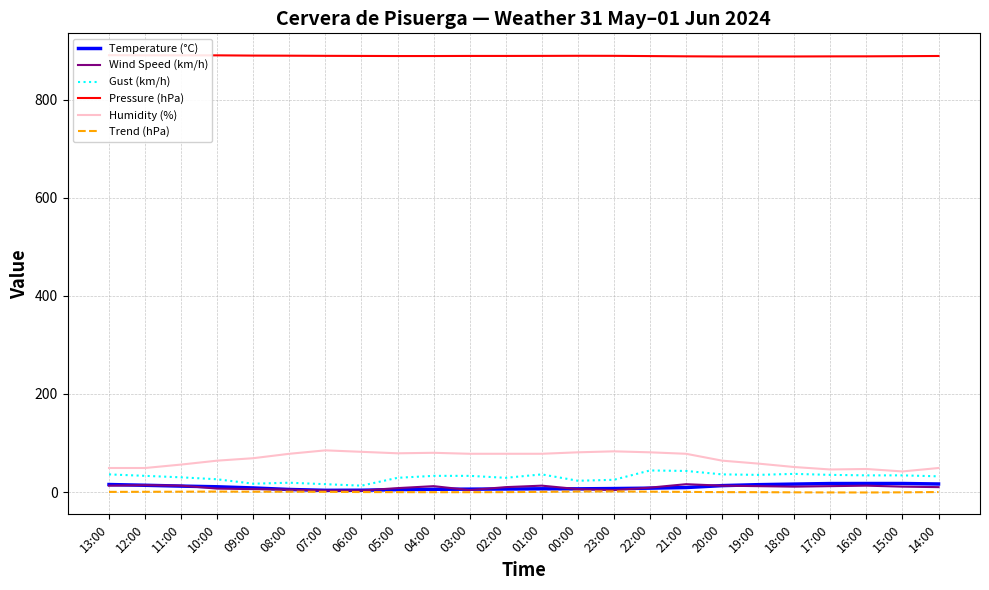

Does the chart display data point markers on the line(s)?

No